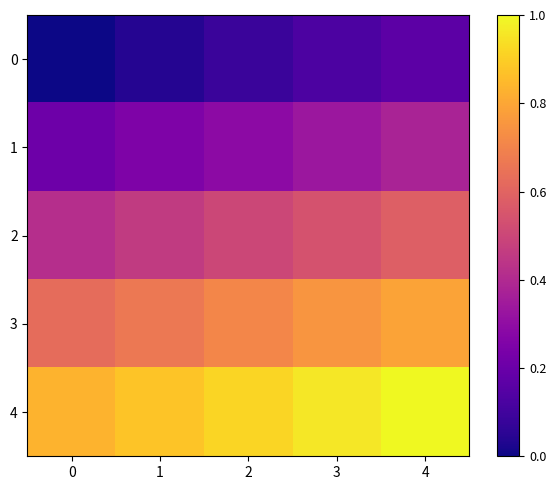

How many distinct data groups are displayed?

5